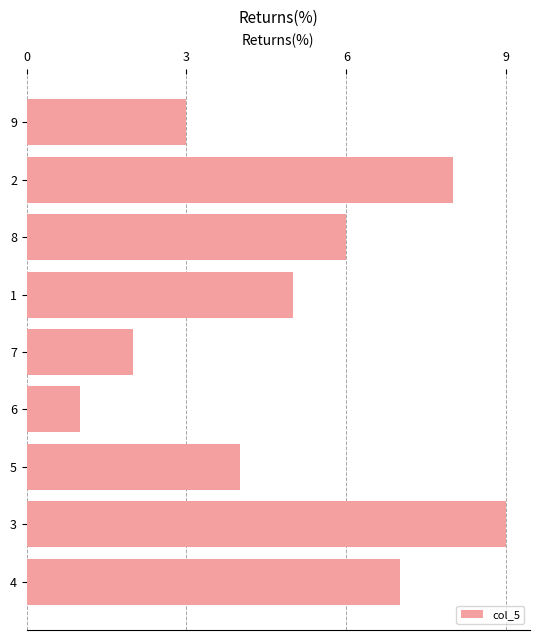

What is the smallest value displayed?

1